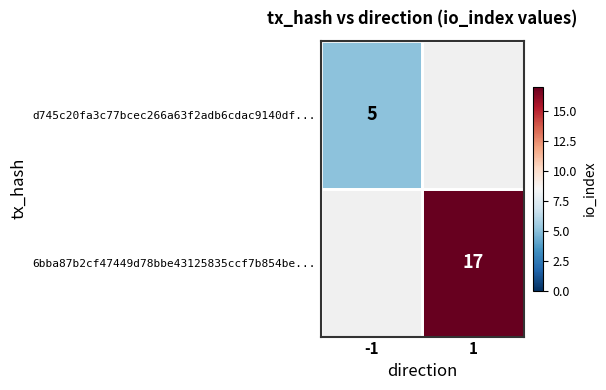

At 1, list the series in order from largest to smallest.

d745c20fa3c77bcec266a63f2adb6cdac9140df..., 6bba87b2cf47449d78bbe43125835ccf7b854be...